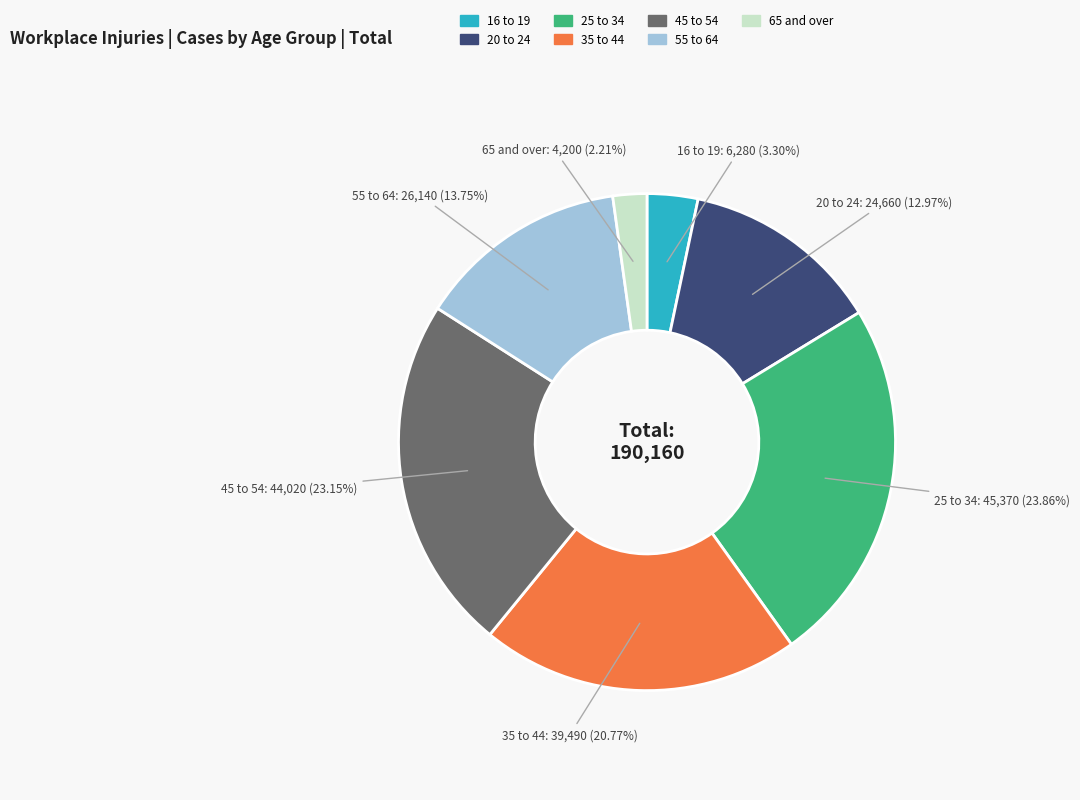

Which has a higher value, 35 to 44 or 20 to 24?

35 to 44